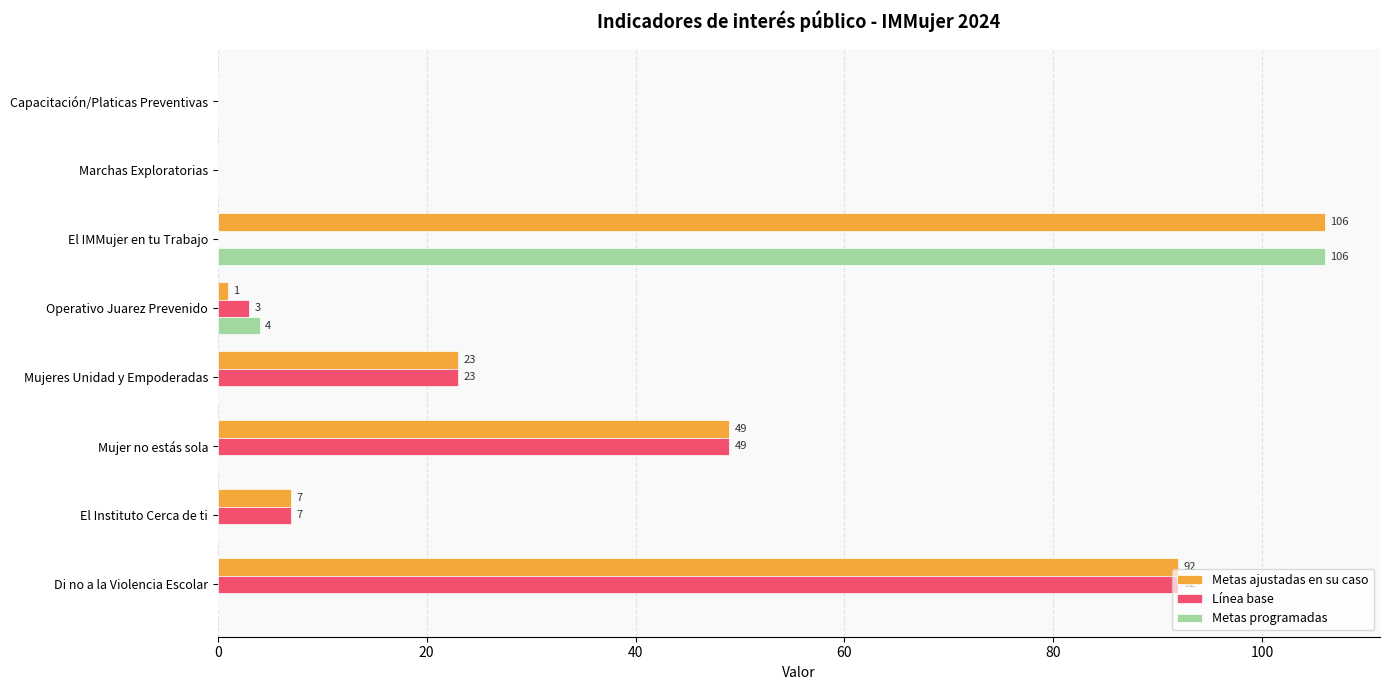

At which category is the sum across all series the highest?

El IMMujer en tu Trabajo